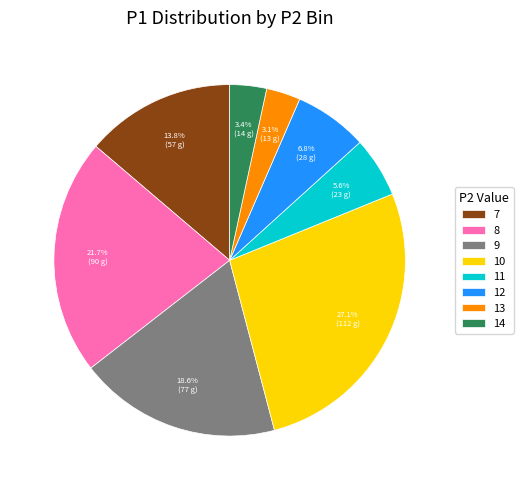

How many slices are in this pie chart?

8